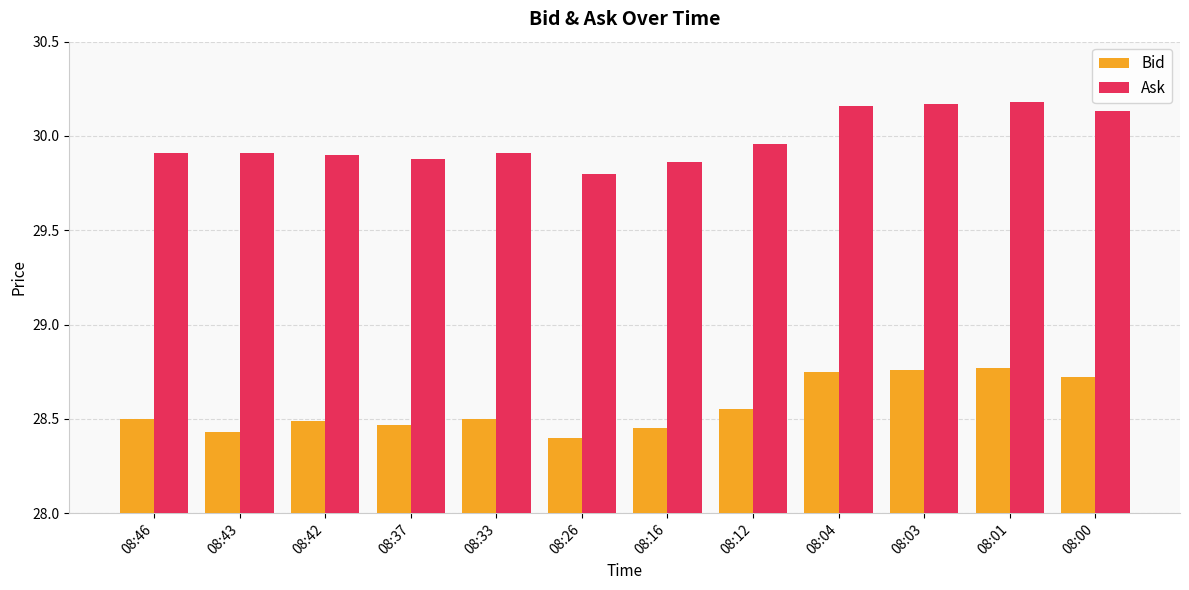

What is the difference between the highest and lowest values at 08:26?

1.4